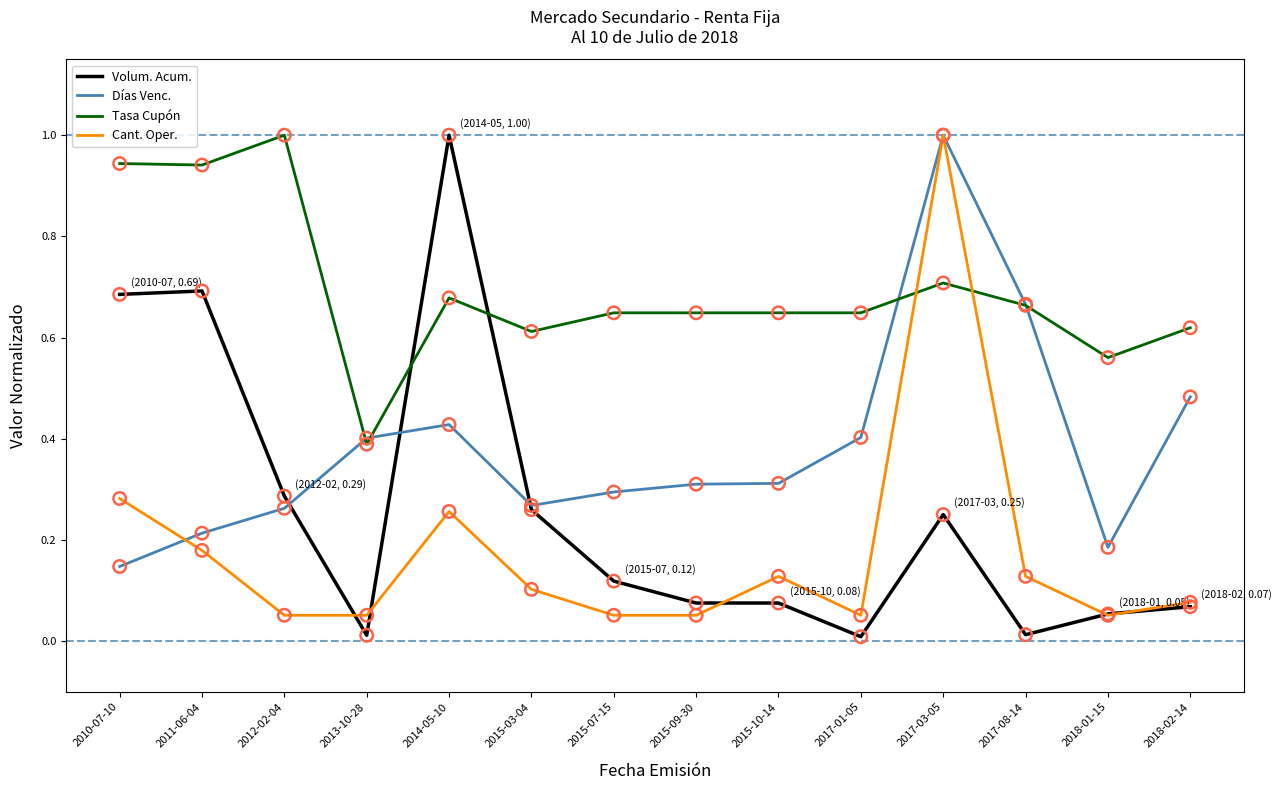

Which category has the highest value in the Cant. Oper. series?

2017-03-05